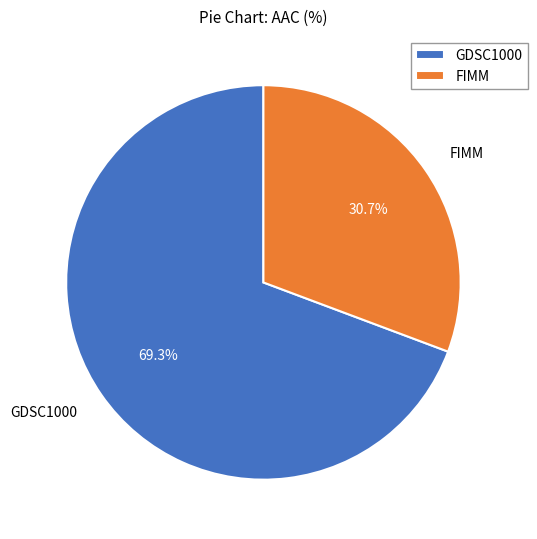

Which slice is the largest?

GDSC1000